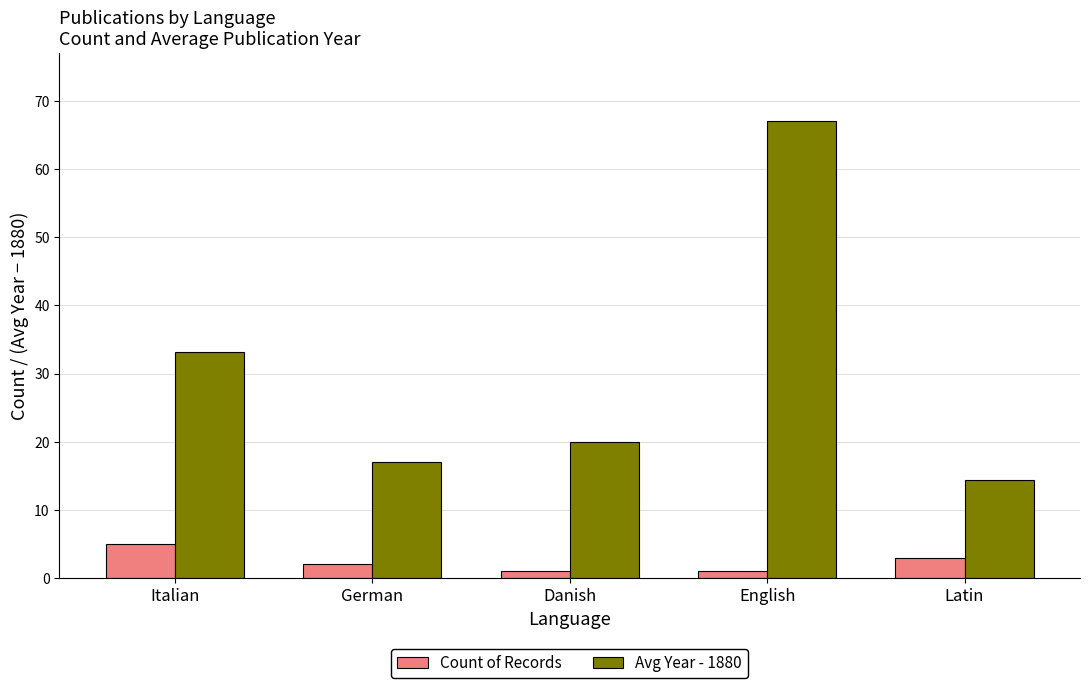

Rank the series by their maximum value, from lowest to highest.

Count of Records, Avg Year - 1880